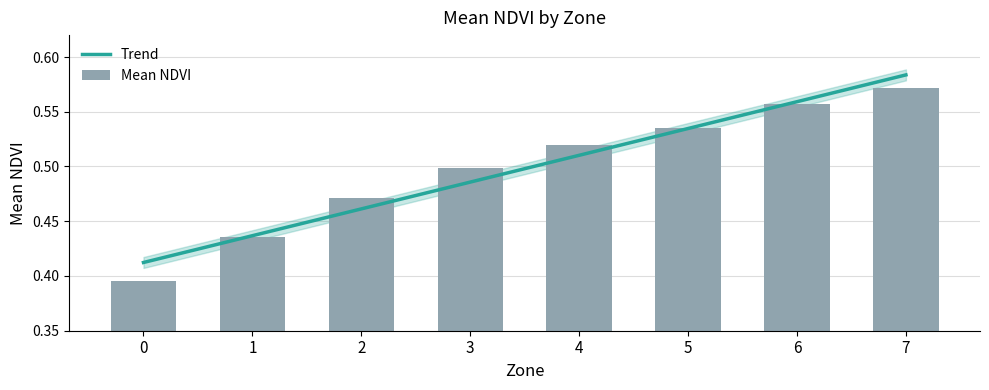

Are the bars grouped side by side (vs. stacked)?

No